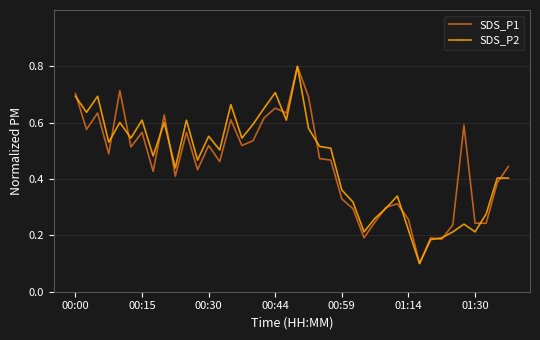

What is the highest value of the SDS_P2 series?

0.8